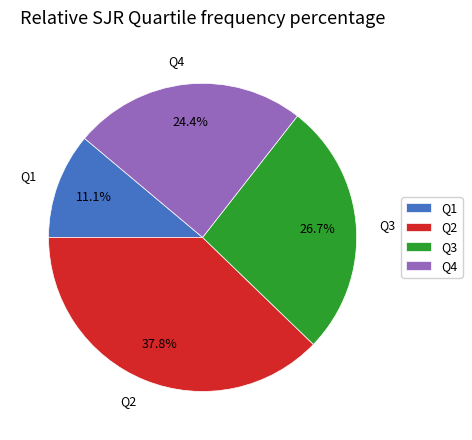

To the nearest percent, what percentage of the pie is Q4?

24%